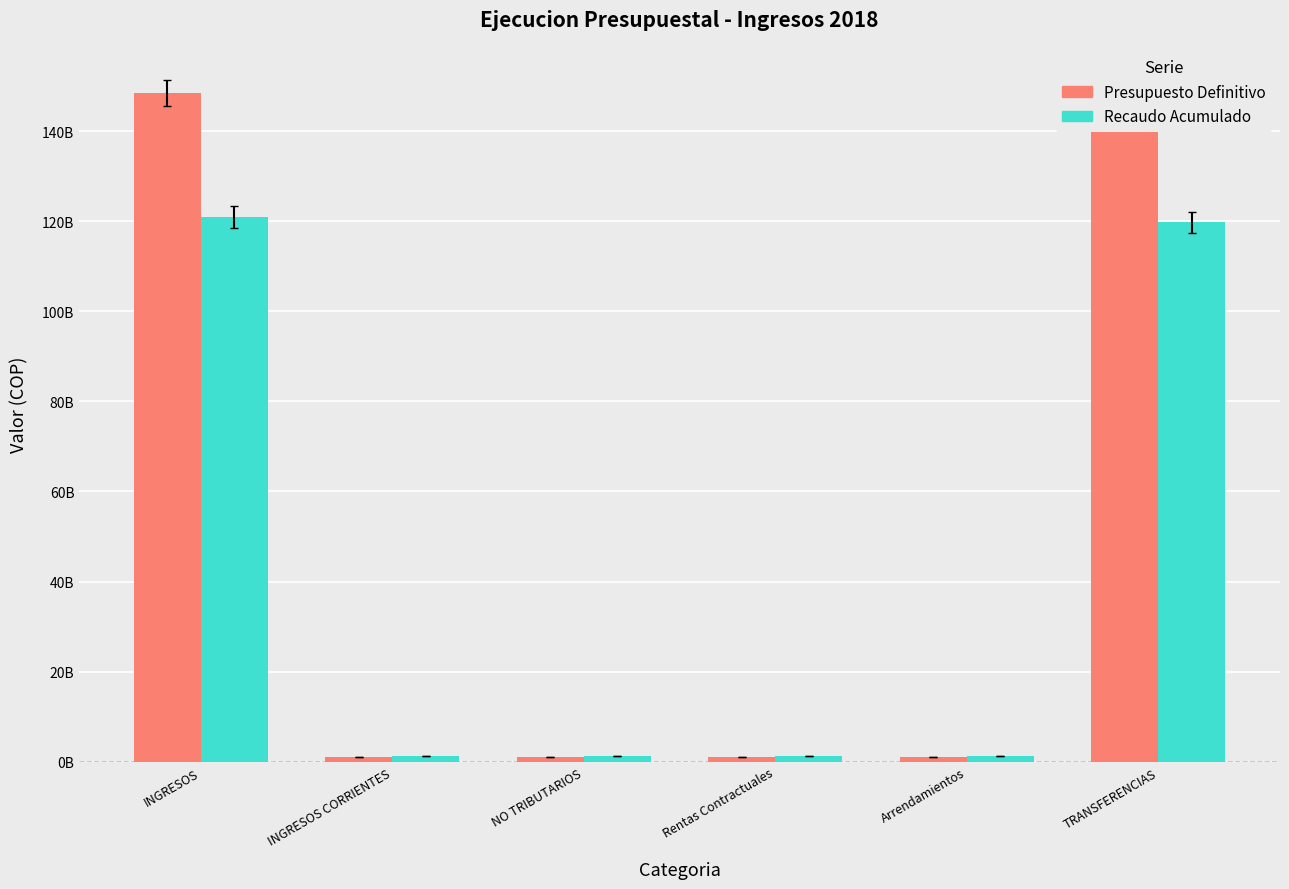

Between NO TRIBUTARIOS and Arrendamientos, which series saw the biggest shift?

Presupuesto Definitivo